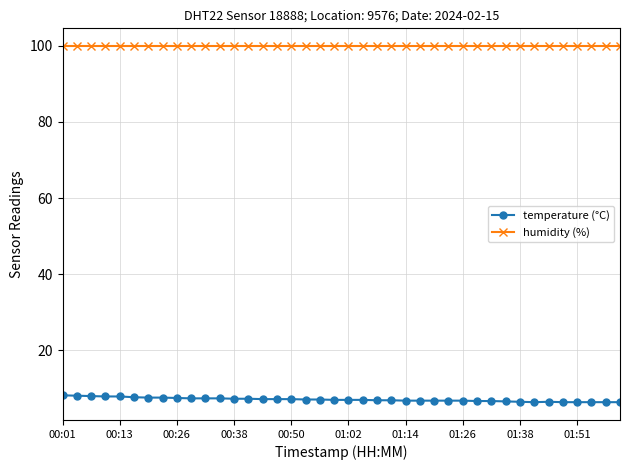

Rank the series by their average value, from lowest to highest.

temperature (°C), humidity (%)